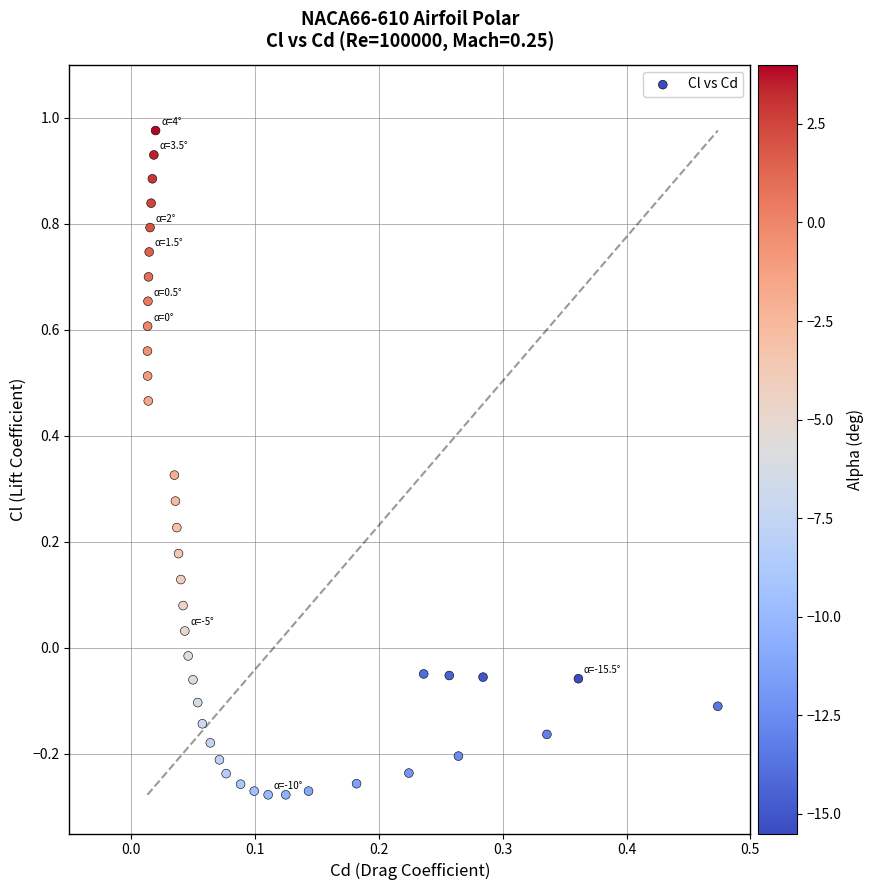

What is the range of Y values (max minus min)?

1.3